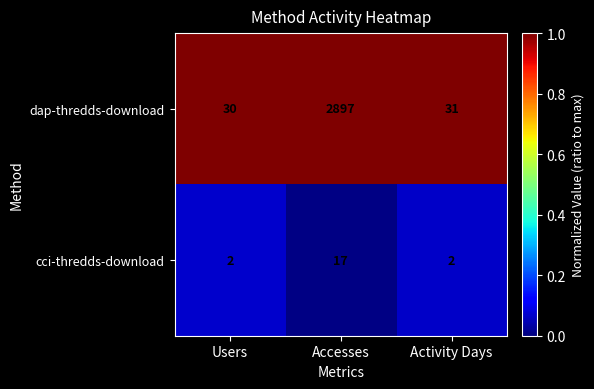

What is the difference between the maximum and minimum values in the dap-thredds-download series?

2867